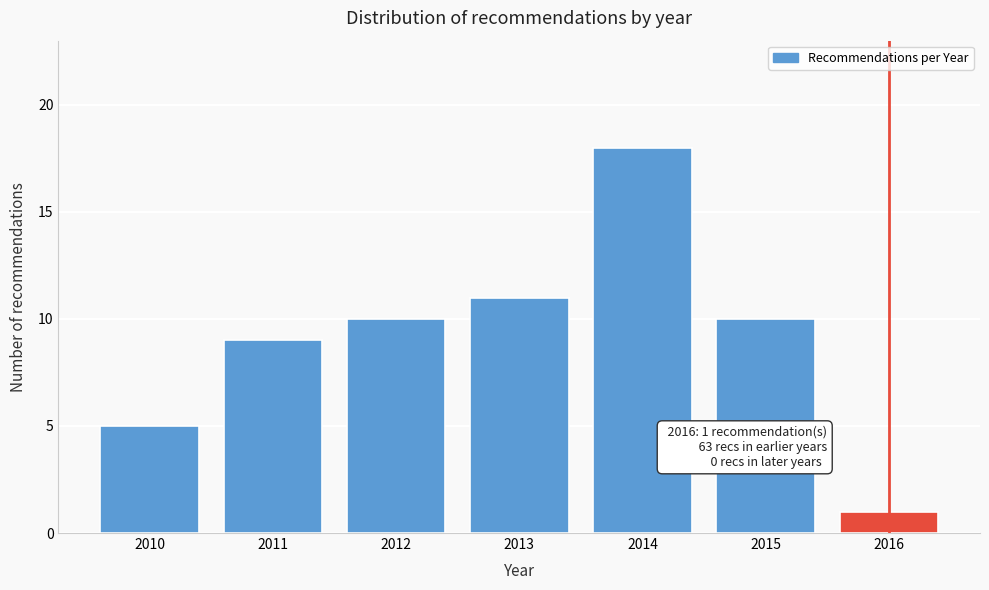

Reading right to left, list all the values displayed in this chart.

2016=1	2015=10	2014=18	2013=11	2012=10	2011=9	2010=5